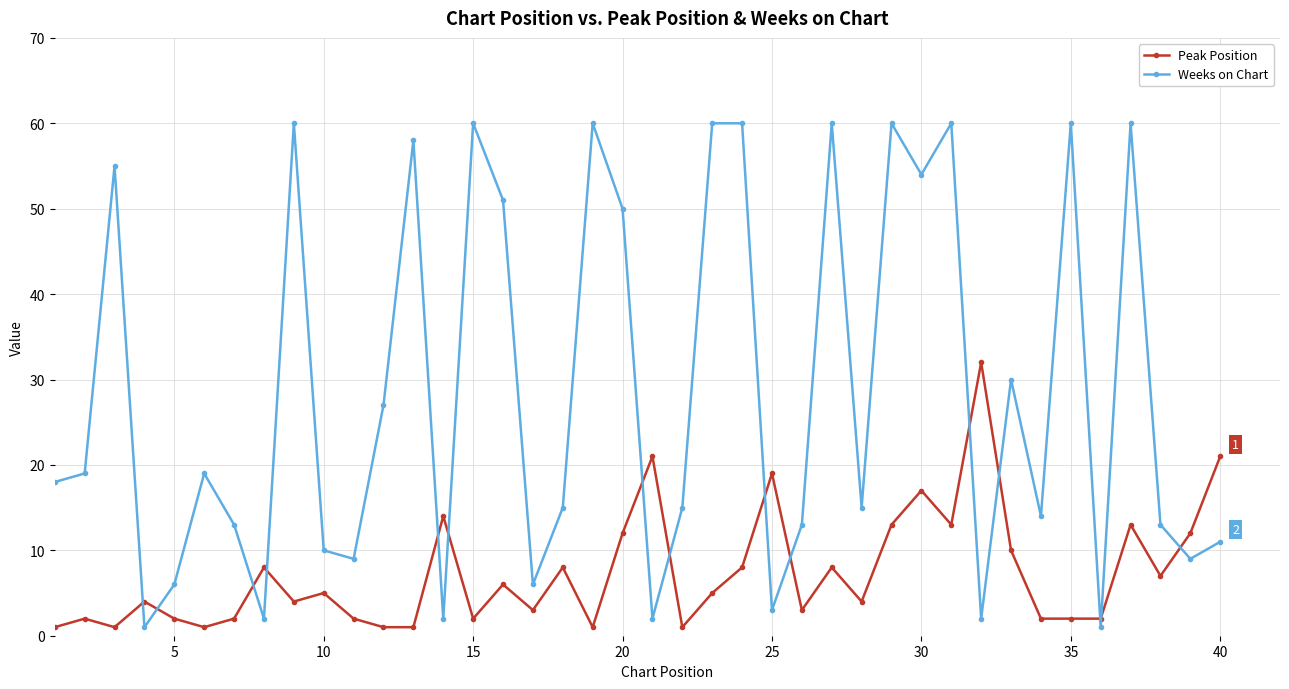

What is the difference between the second highest and second lowest values in the Peak Position series?

20